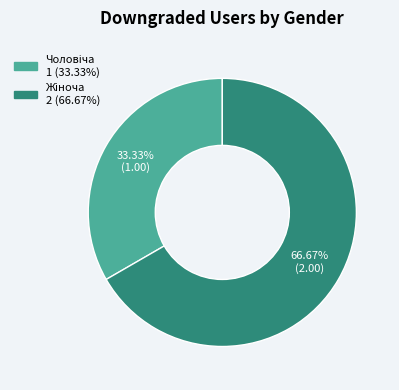

Does any single category account for the majority?

Yes